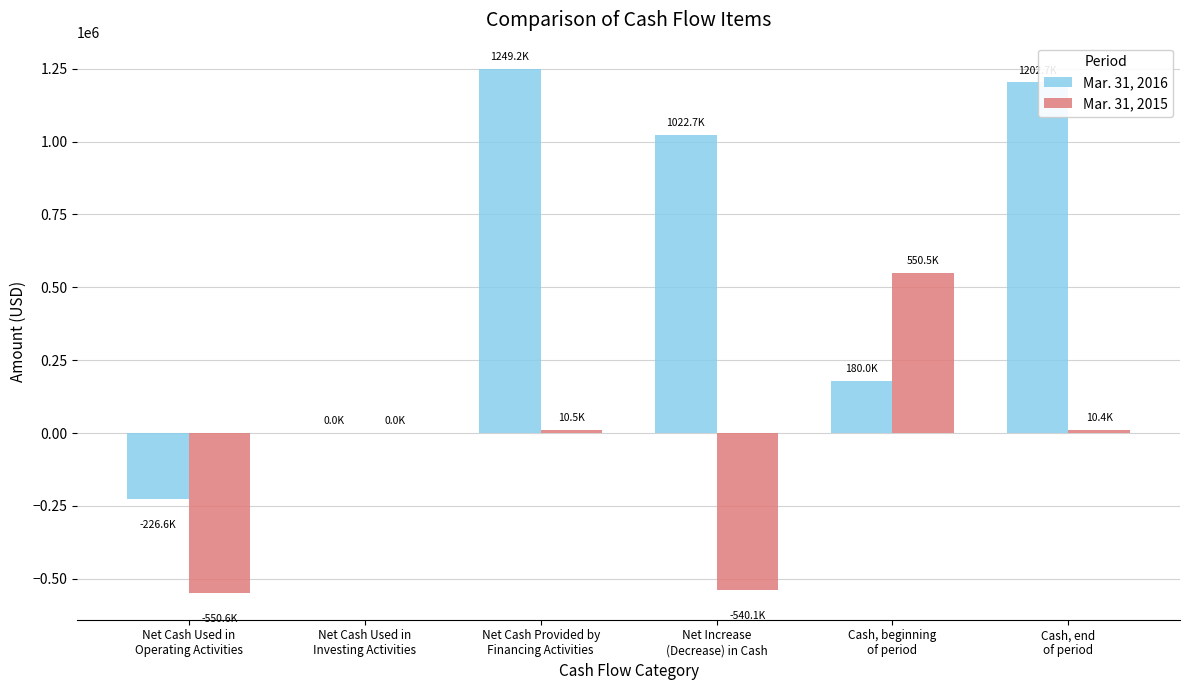

Between Net Cash Provided by
Financing Activities and Cash, end
of period, which series saw the biggest shift?

Mar. 31, 2016